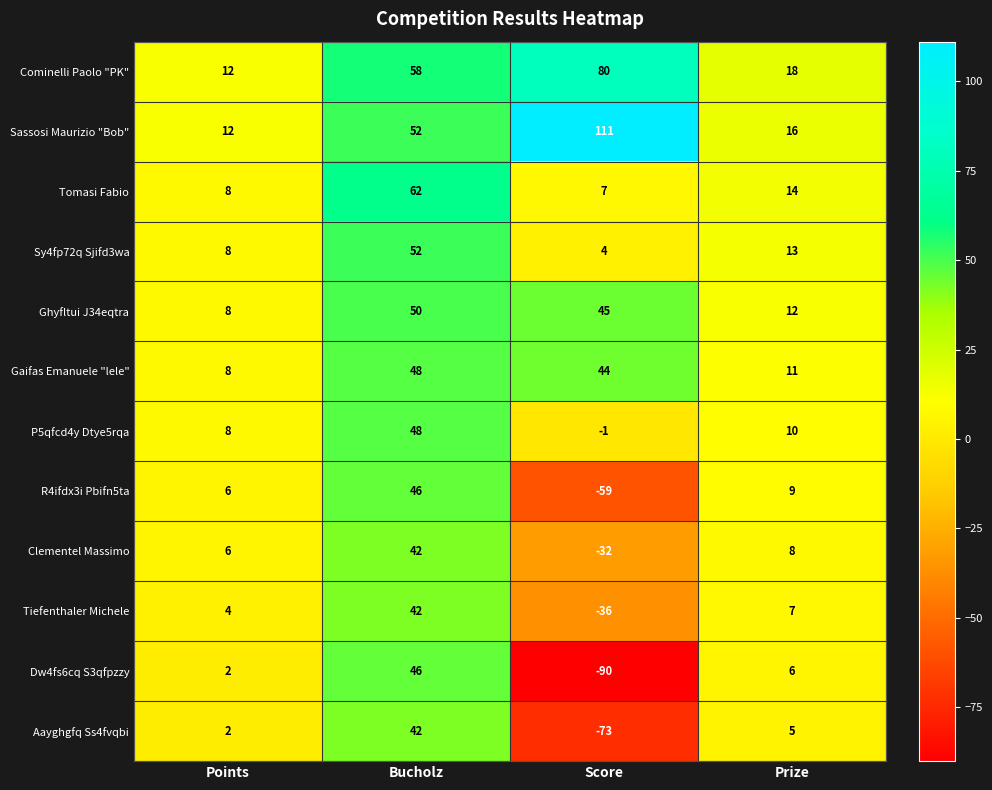

What is the approximate value of Tomasi Fabio at Bucholz?

62